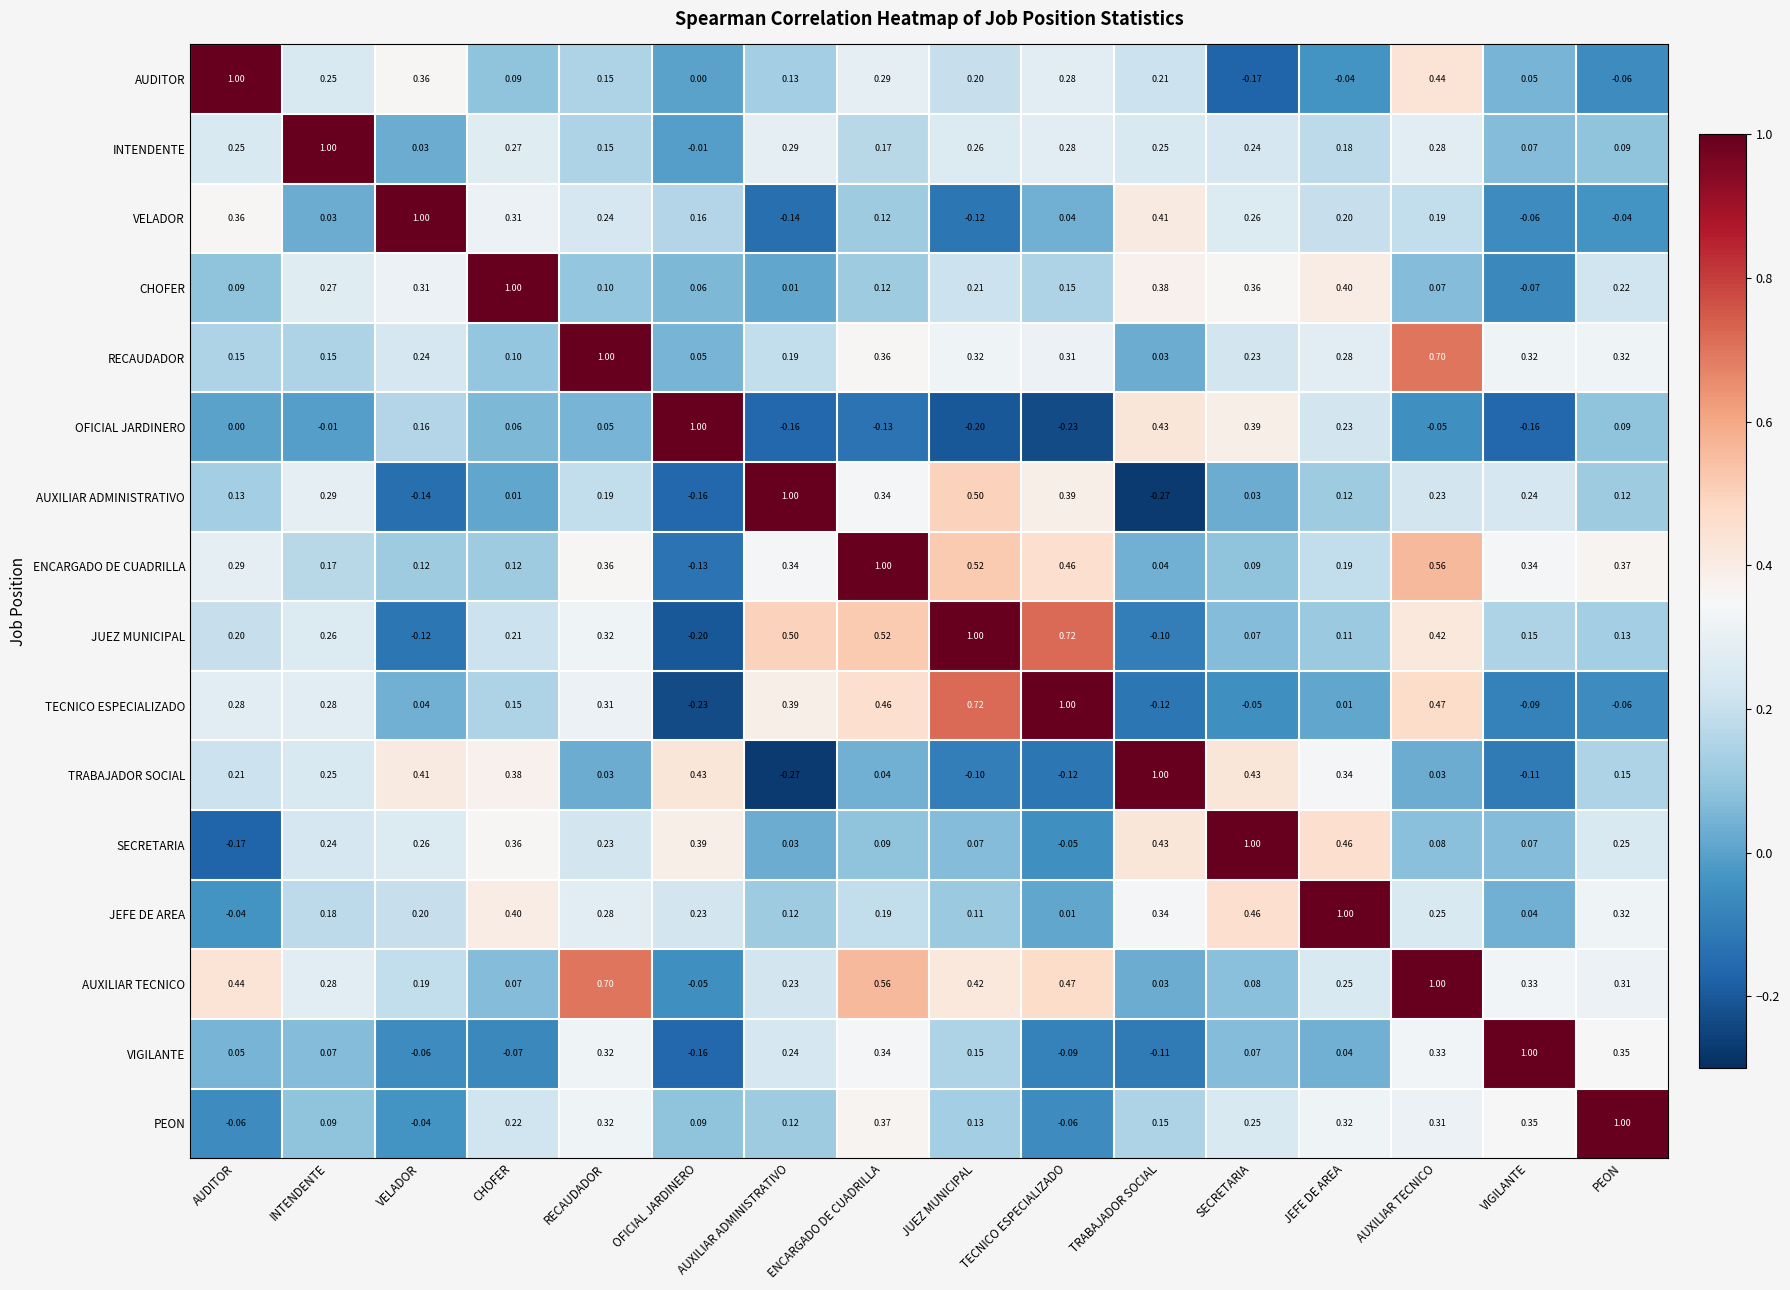

At which label is TECNICO ESPECIALIZADO closest to 0?

JEFE DE AREA